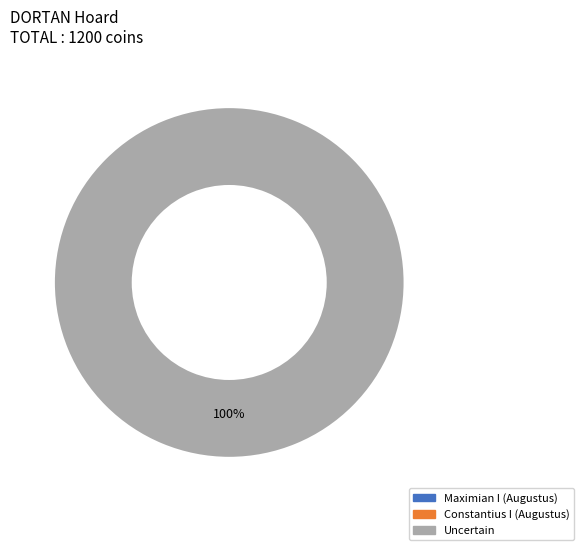

How many slices are in this pie chart?

3